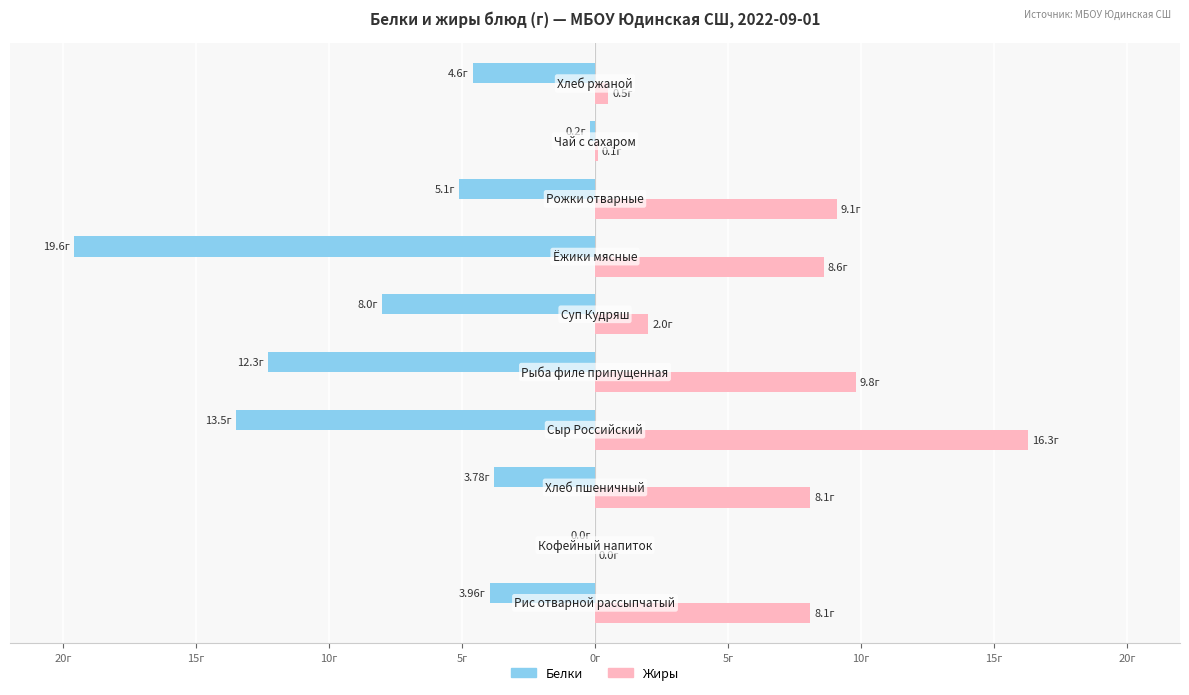

Reading left to right, list all the values displayed in this chart.

Белки: -4.0	0.0	-3.8	-13.5	-12.3	-8.0	-19.6	-5.1	-0.2	-4.6
Жиры: 8.1	0.0	8.1	16.3	9.8	2.0	8.6	9.1	0.1	0.5